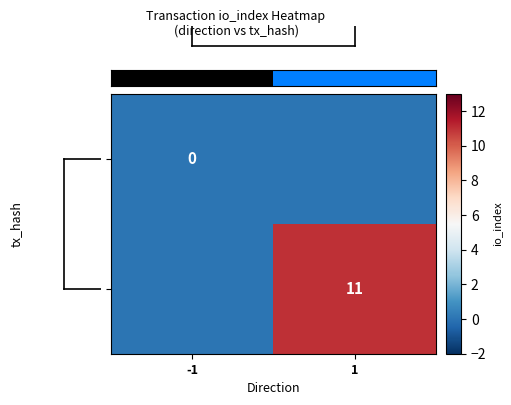

Which series has the largest total across all categories?

fc4409d7a297…